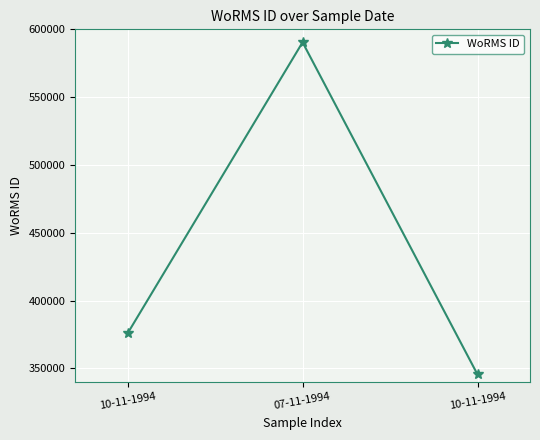

Is it true that the value at 10-11-1994 is 375856?

True